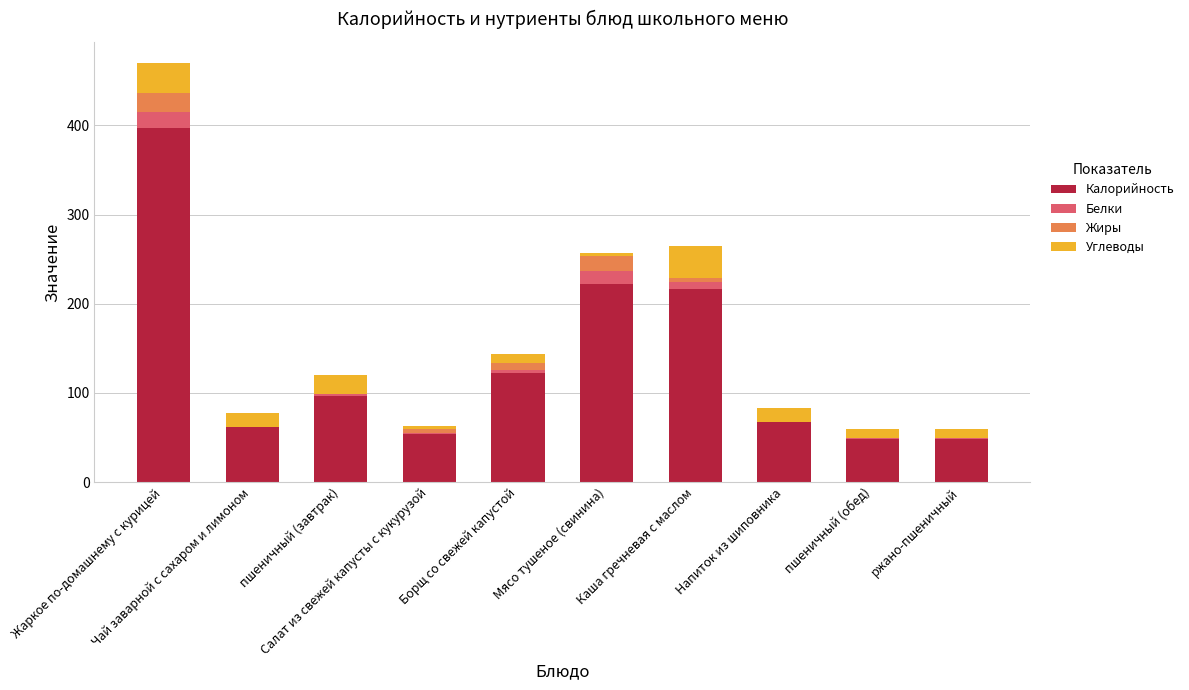

What is the difference between the maximum and minimum values in the Калорийность series?

349.0